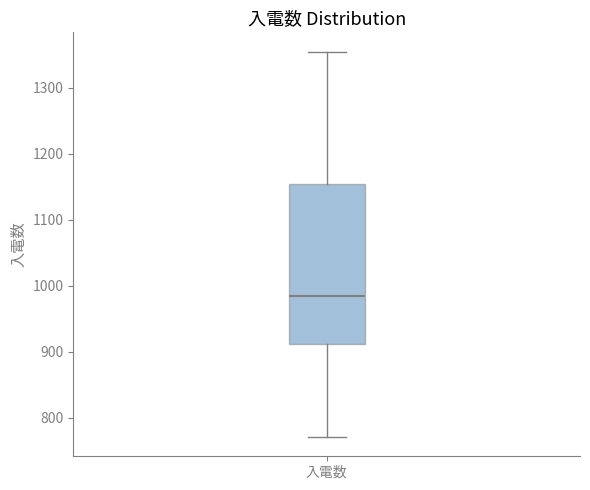

Transcribe this box plot: give where the median line is, the range the box spans, and where the two whiskers end, as read against the y-axis. The values are not printed on the chart, so give them approximately, as read against the axis.

median 990, box 910 to 1150, whiskers 770 to 1360